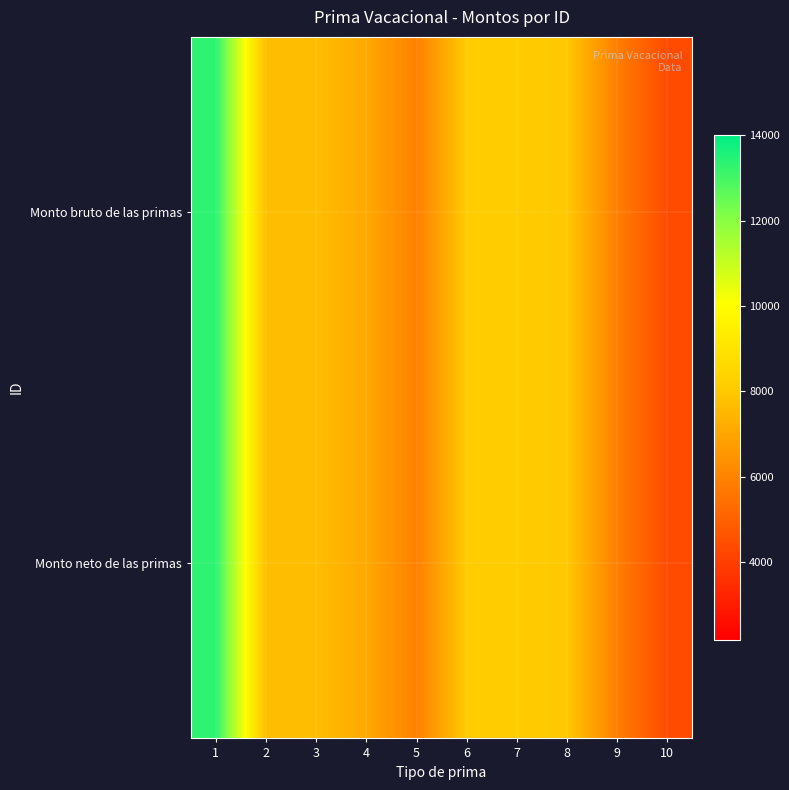

Between 6 and 10, which series saw the biggest shift?

Monto bruto de las primas